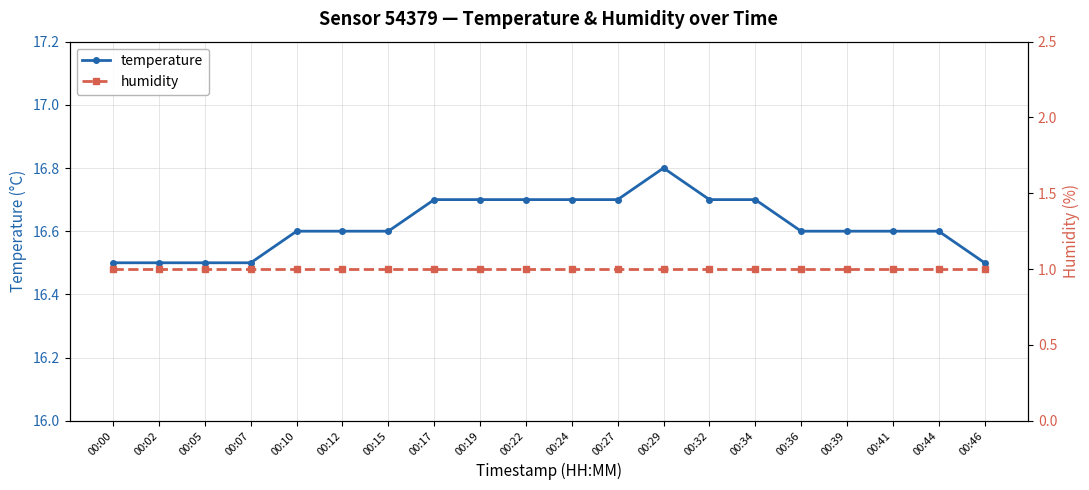

True or false: temperature has more than 0 points higher than both neighbors.

True